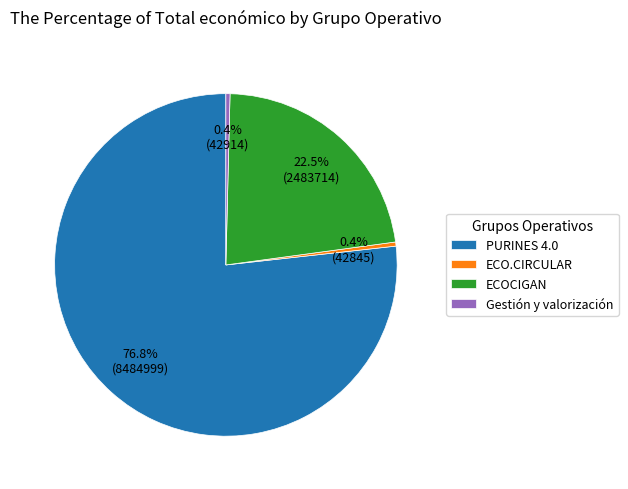

How many slices are in this pie chart?

4